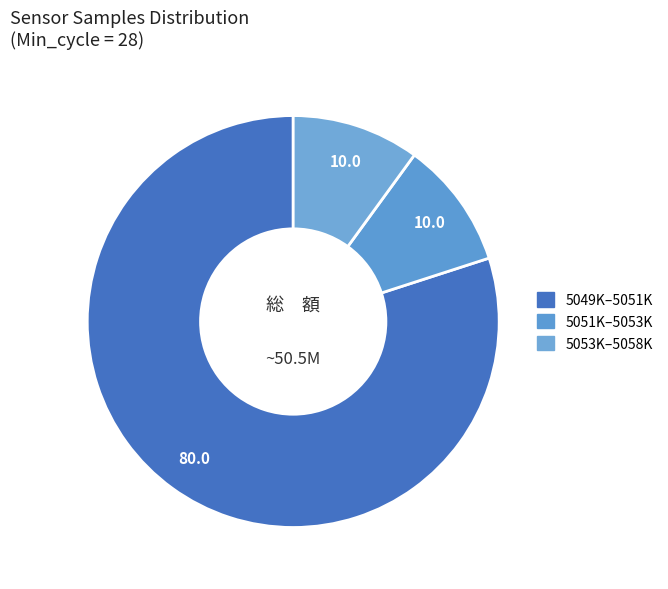

How many segments does this pie chart have?

3